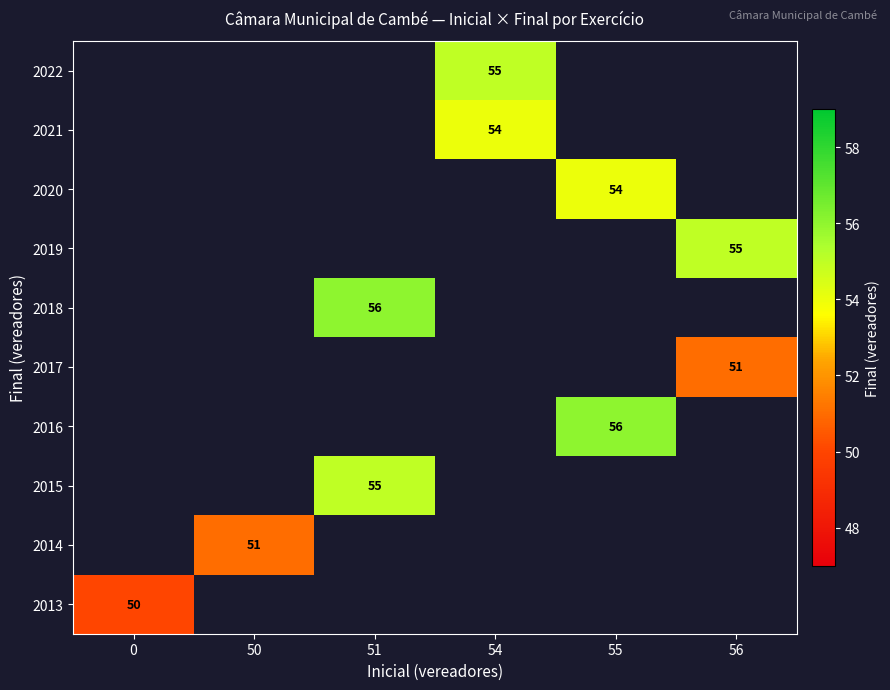

The value of 2014 at 50 is 51. True or false?

True